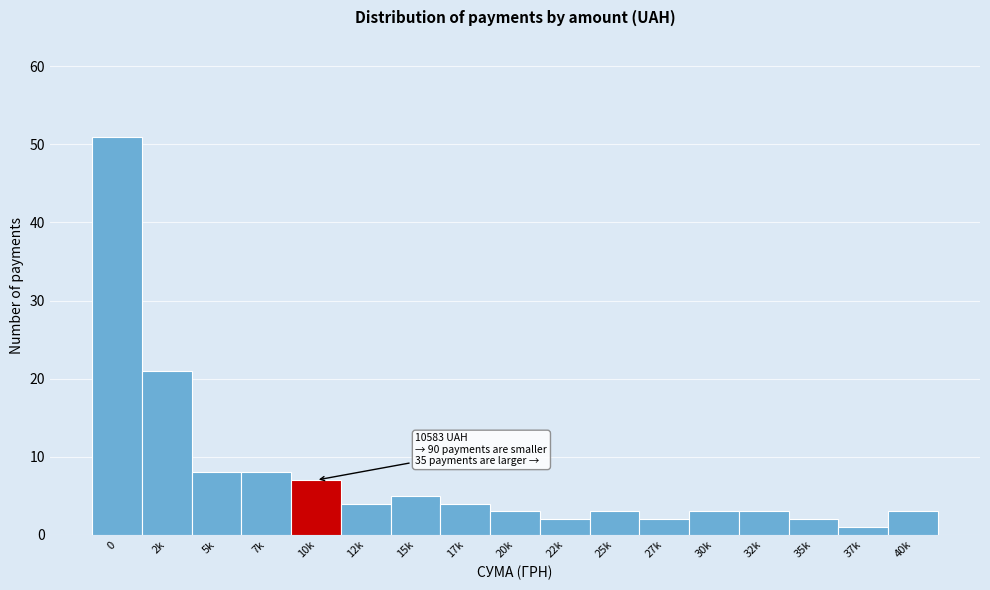

Reading left to right, extract all data points from this chart.

51	21	8	8	7	4	5	4	3	2	3	2	3	3	2	1	3